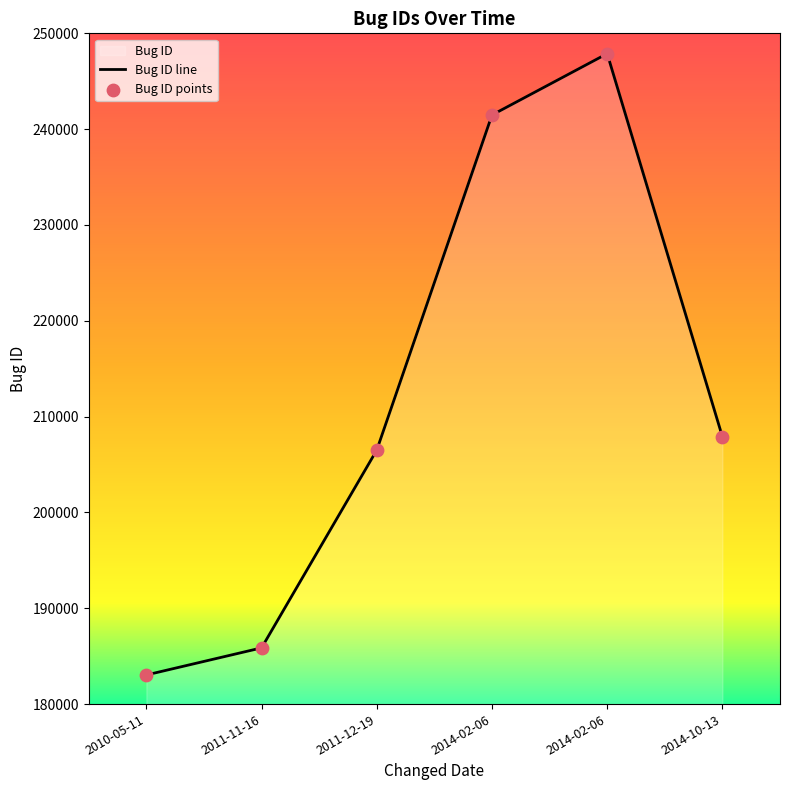

What is the change in value from 2014-02-06 to 2014-10-13?

-33580